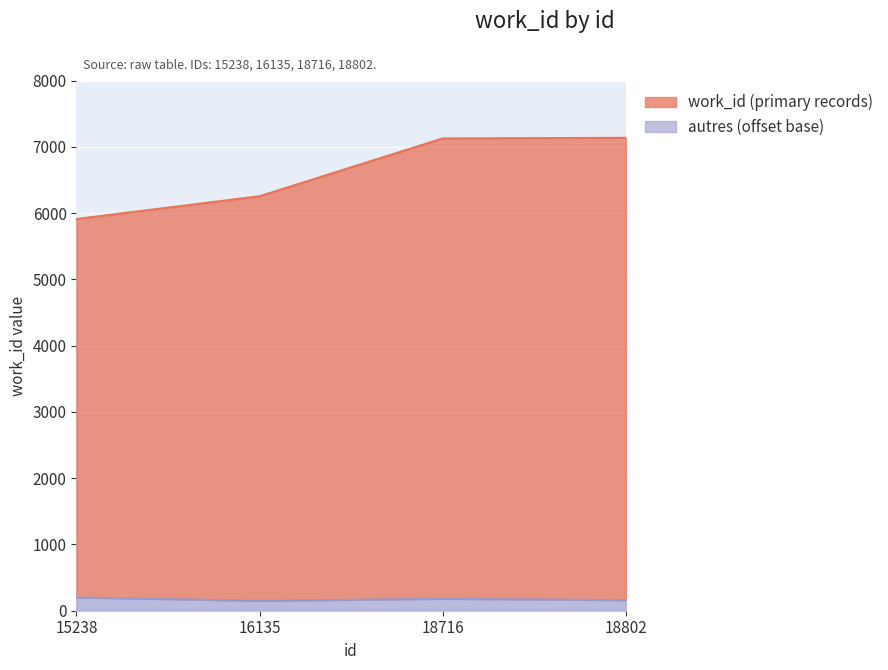

Rank the categories by value from highest to lowest.

18802, 18716, 16135, 15238